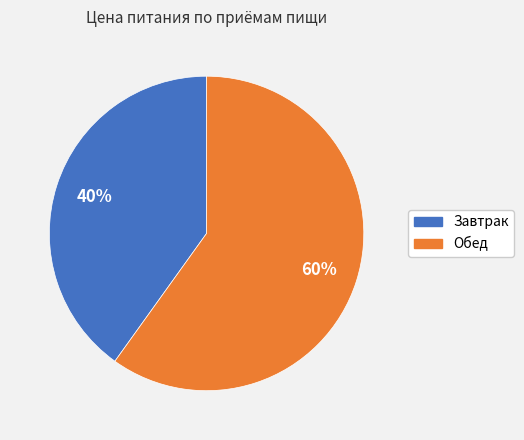

How many slices are in this pie chart?

2